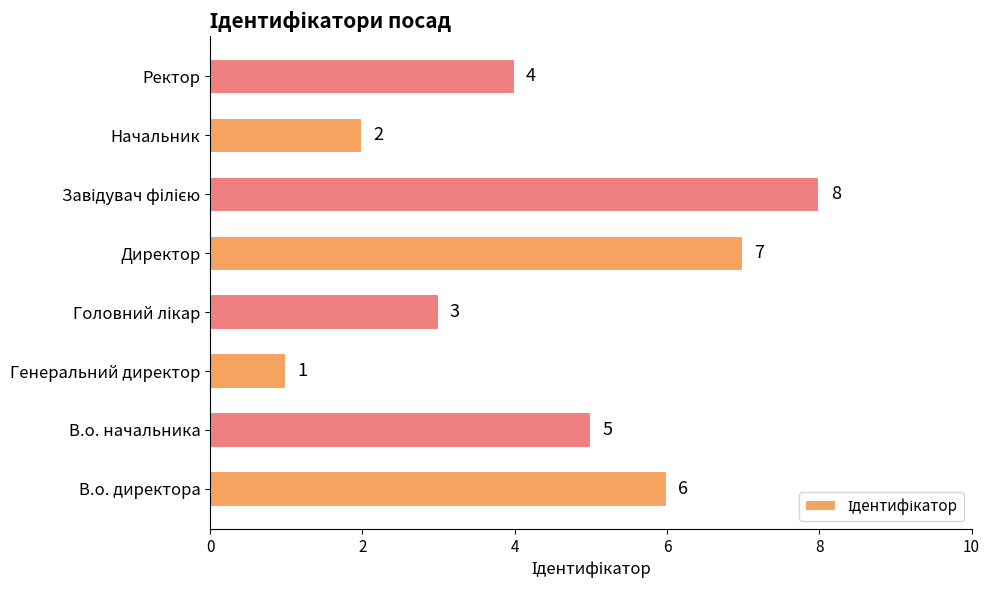

Reading top to bottom, what are all the values shown in this chart?

4	2	8	7	3	1	5	6